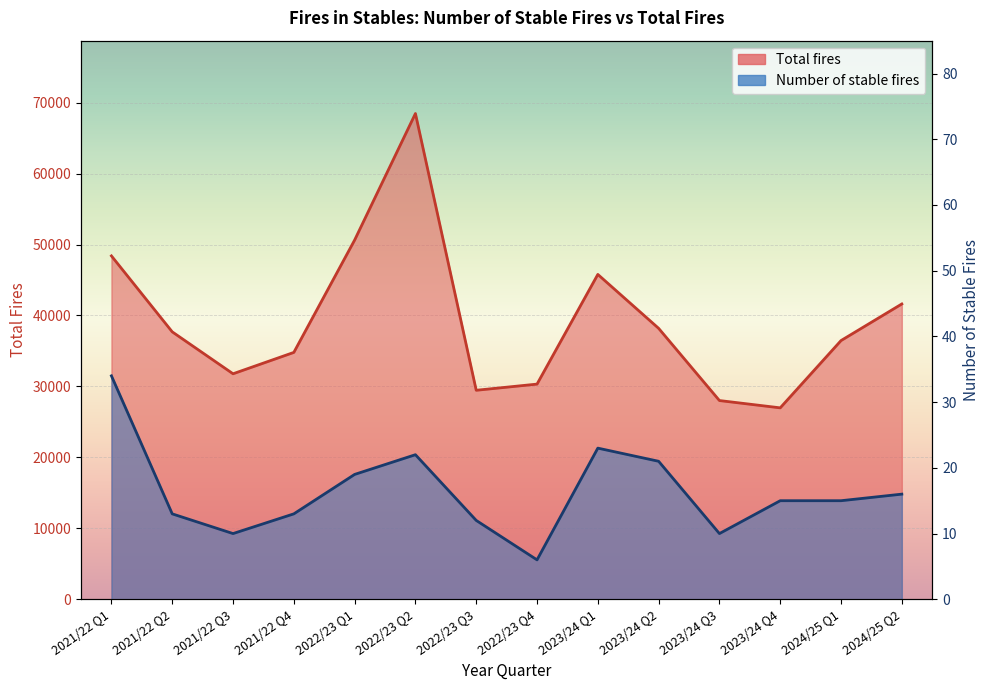

Which series changed the most between 2023/24 Q2 and 2024/25 Q1?

Total fires